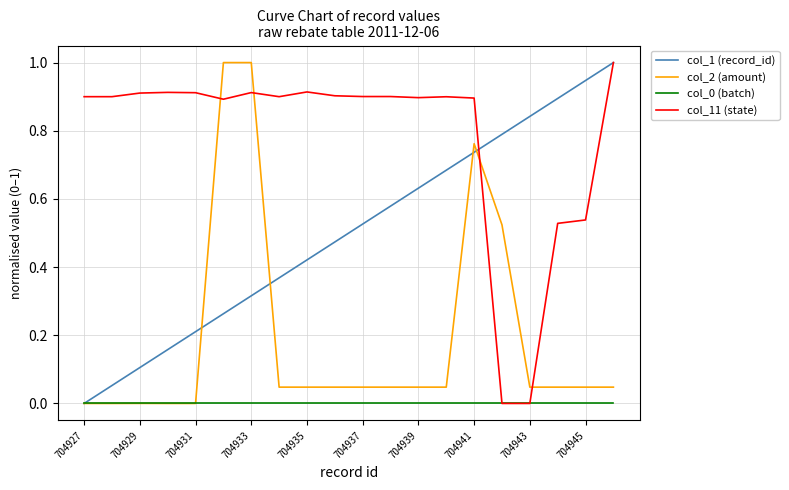

How many intersections are there between col_11 (state) and col_2 (amount)?

4